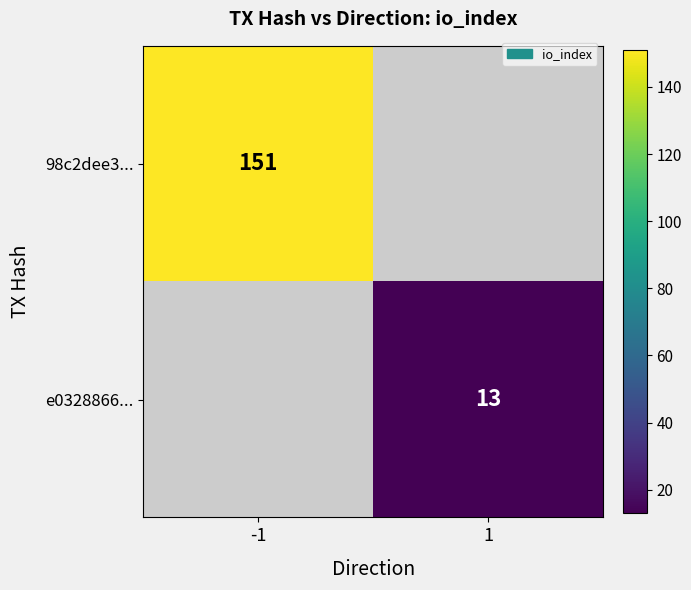

The value of 98c2dee3... at -1 is 57. True or false?

False